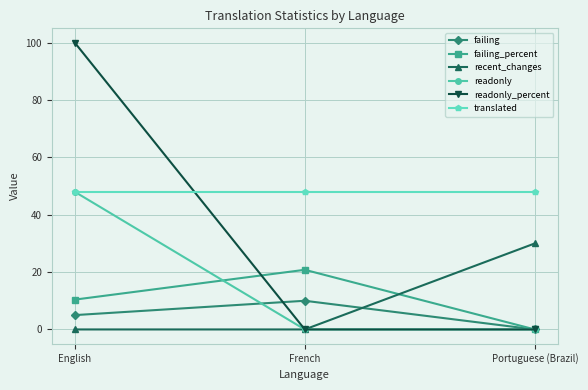

What position from the left is Portuguese (Brazil)?

3